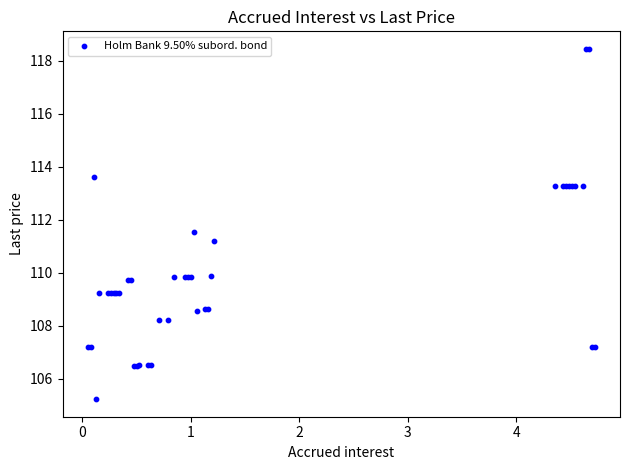

What Y value in the scatter plot is closest to 111?

111.2